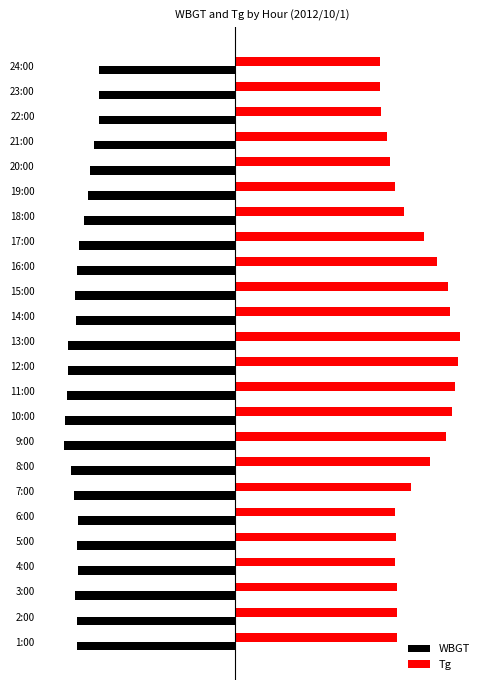

What is the average value of the Tg series?

22.1